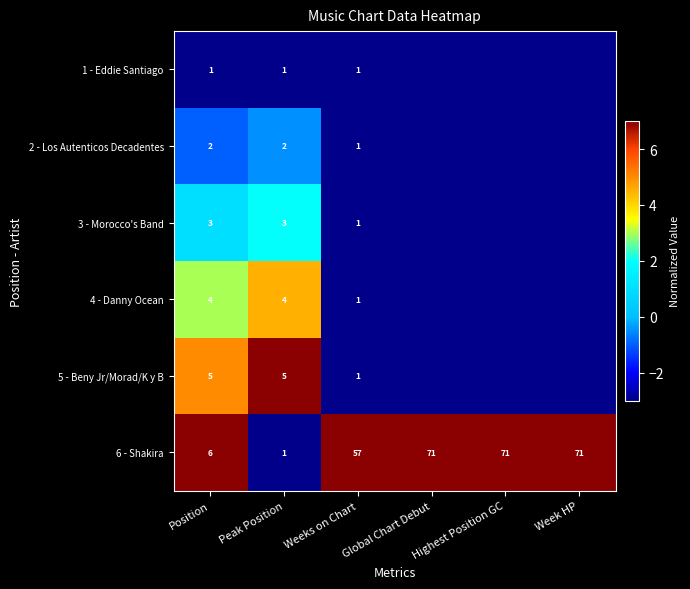

The 6 - Shakira series shows 57 at Weeks on Chart. True or false?

True